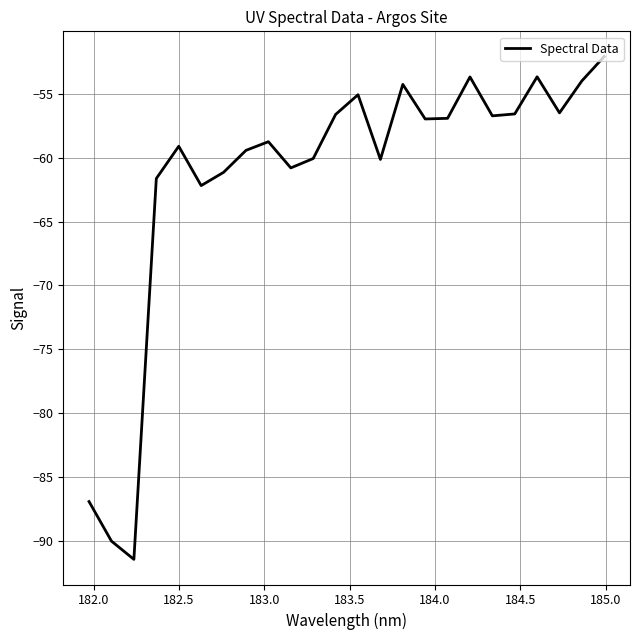

What is the difference between the maximum and minimum values?

39.4